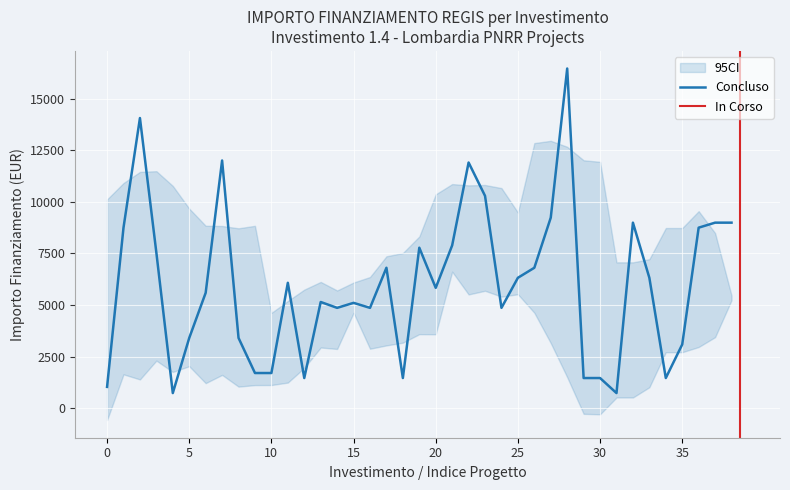

Between 14 and 28, which is larger?

28